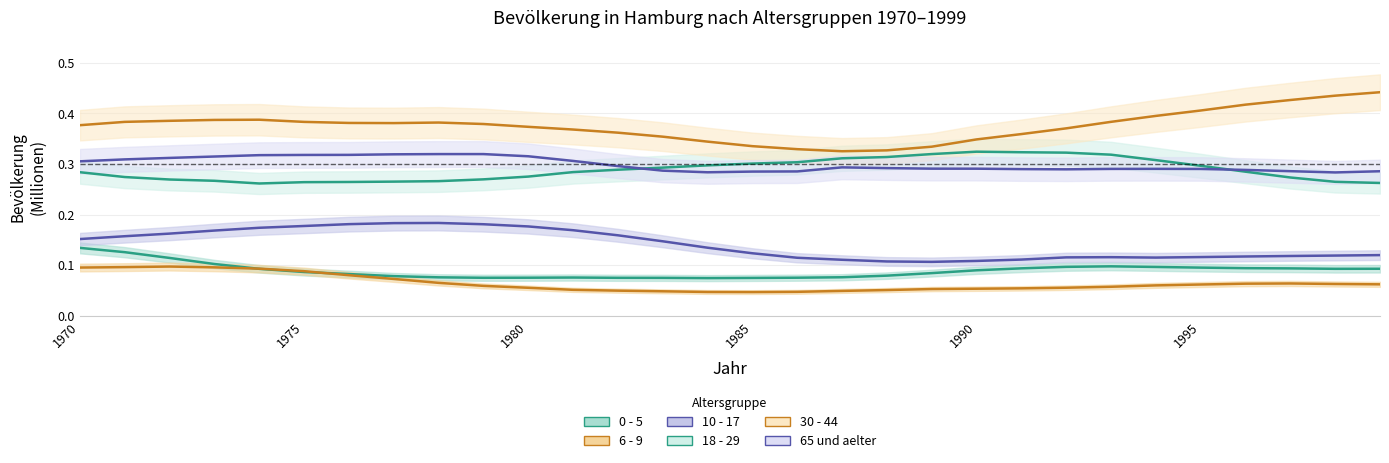

In 6 - 9, how many points are higher than both neighbors (excluding endpoints)?

2